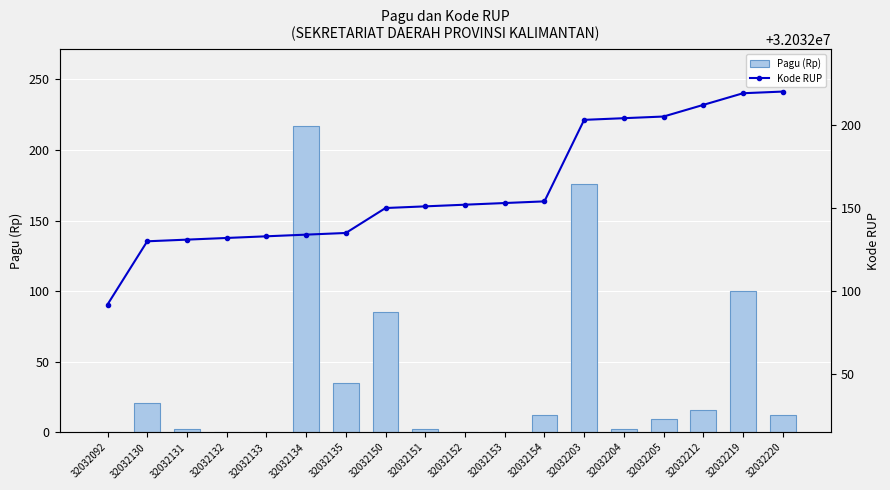

Where is Kode RUP nearest to the value 32032156?

32032154